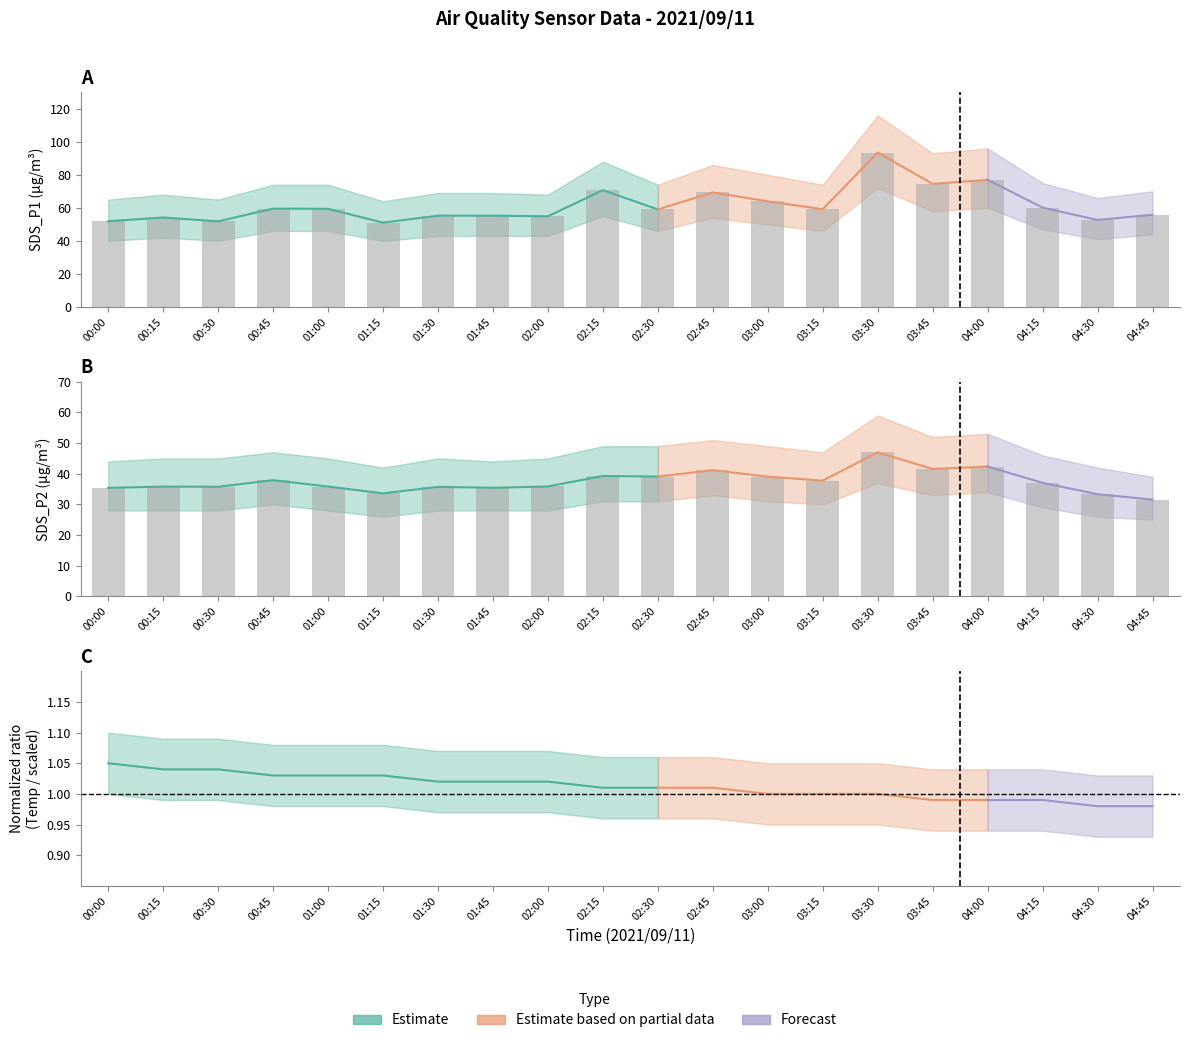

Reading left to right, extract all data points from this chart.

SDS_P1: 51.9	54.1	51.8	59.5	59.4	51.0	55.3	55.2	54.9	70.7	59.0	69.3	63.9	59.2	93.5	74.5	77.0	60.1	52.6	55.8
SDS_P2: 35.4	35.8	35.8	37.9	35.8	33.6	35.7	35.4	35.9	39.3	39.1	41.2	39.0	37.8	47.0	41.5	42.4	37.0	33.3	31.6